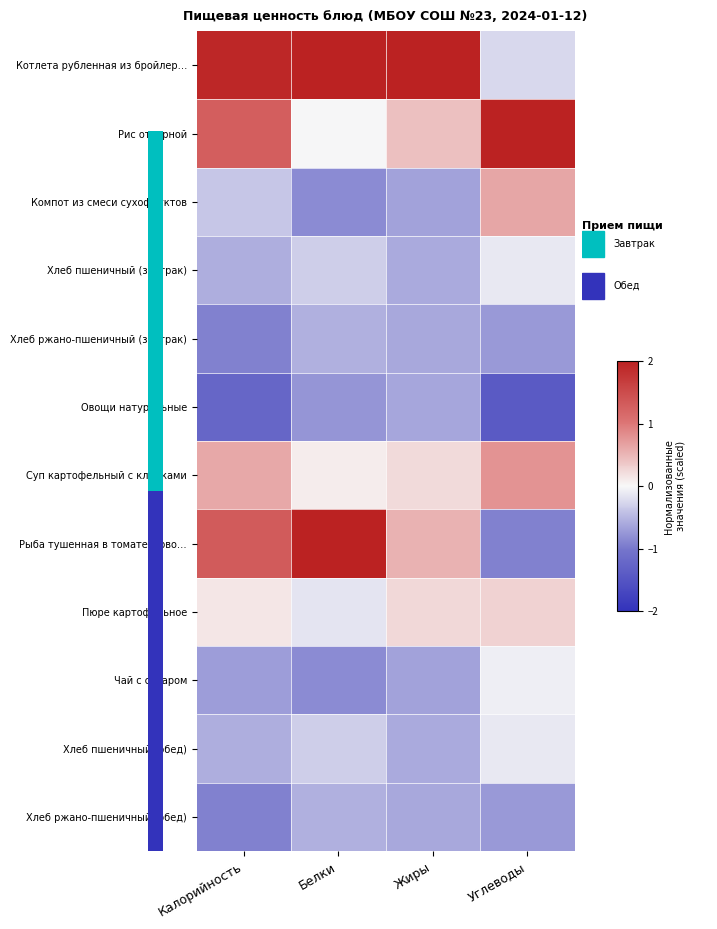

What is the sum of the Хлеб пшеничный (обед) values at Калорийность and Белки?

-0.9